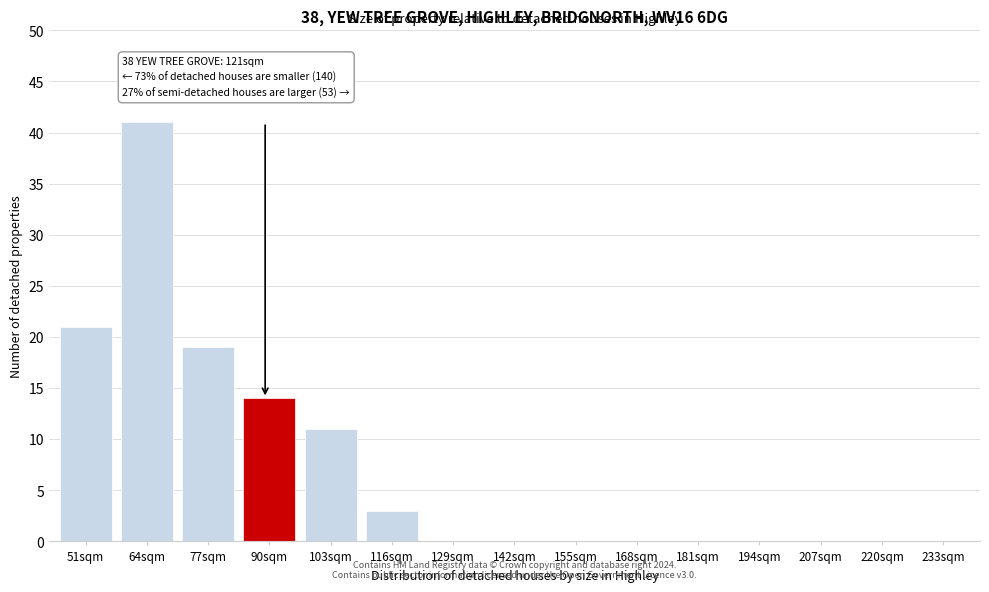

Reading right to left, extract all data points from this chart.

233sqm=0	220sqm=0	207sqm=0	194sqm=0	181sqm=0	168sqm=0	155sqm=0	142sqm=0	129sqm=0	116sqm=3	103sqm=11	90sqm=14	77sqm=19	64sqm=41	51sqm=21